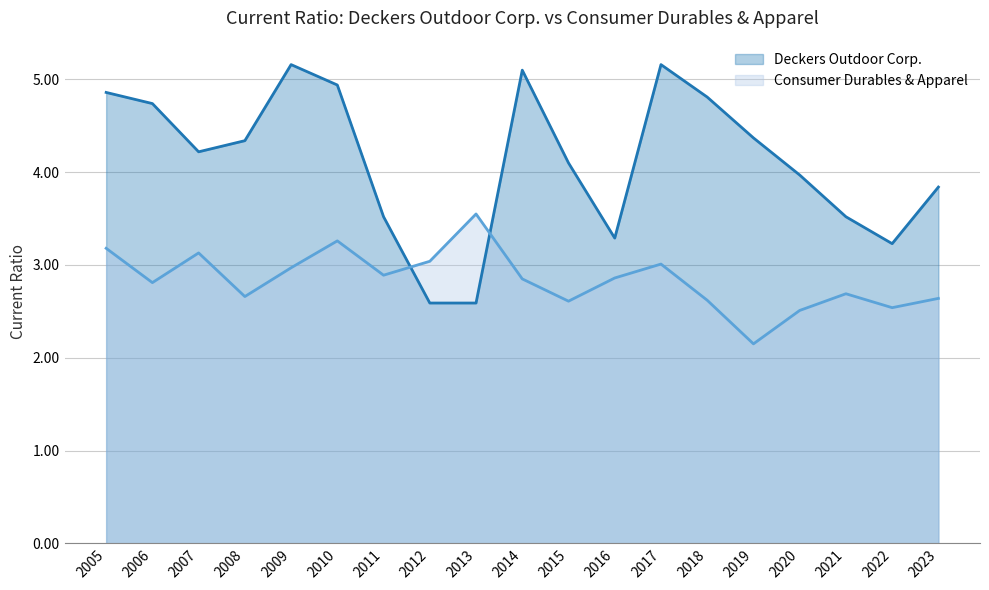

The Consumer Durables & Apparel series shows 3.6 at 2023. True or false?

False